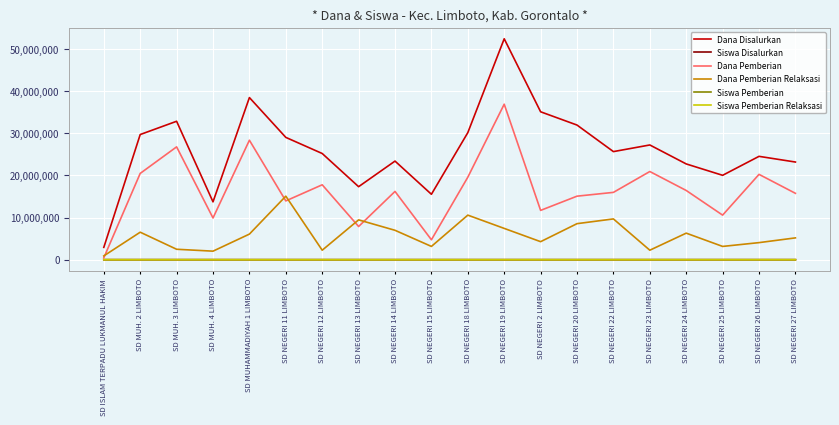

Which series changed the most between SD ISLAM TERPADU LUKMANUL HAKIM and SD MUH. 3 LIMBOTO?

Dana Disalurkan